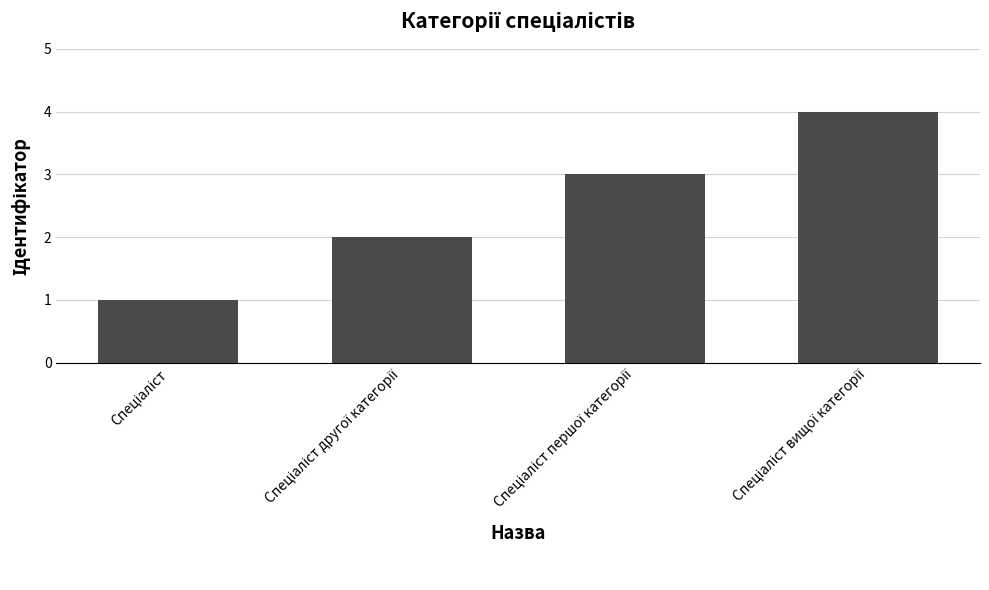

Does the chart contain any negative values?

No